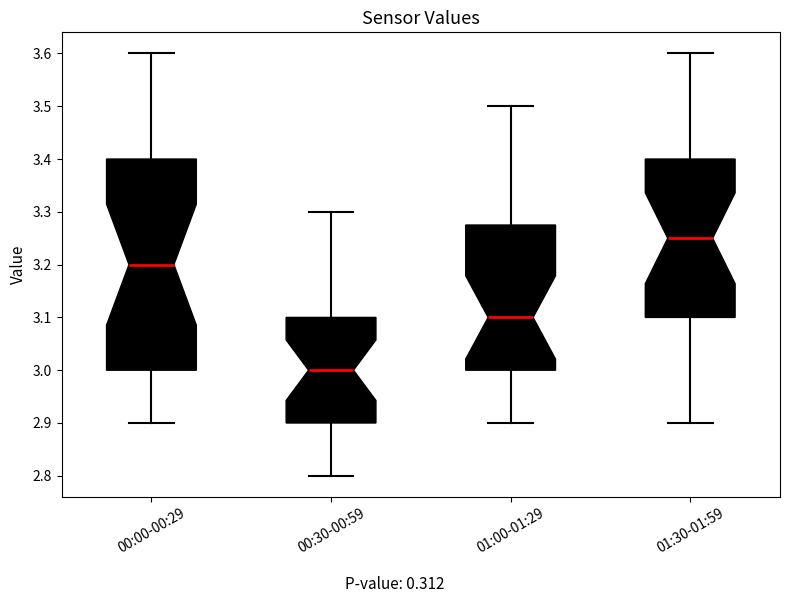

Reading left to right, read every box against the y-axis: the position of its median line, the range the box covers, and the ends of its whiskers. The values are not printed on the chart, so give them approximately, as read against the axis.

00:00-00:29: median 3.20, box 3.00 to 3.40, whiskers 2.90 to 3.60
00:30-00:59: median 3.00, box 2.90 to 3.10, whiskers 2.80 to 3.30
01:00-01:29: median 3.10, box 3.00 to 3.28, whiskers 2.90 to 3.50
01:30-01:59: median 3.25, box 3.10 to 3.40, whiskers 2.90 to 3.60